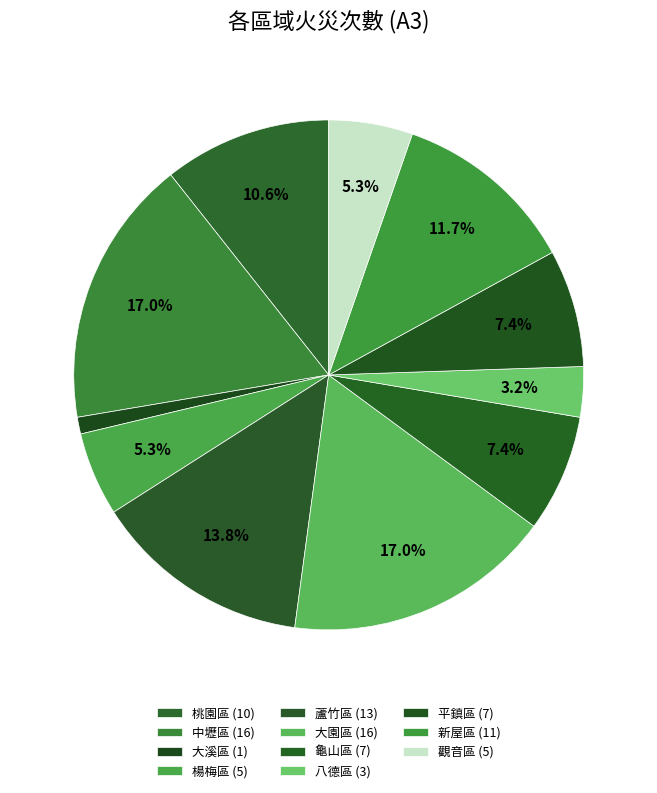

Is it true that 蘆竹區 is 8% of the pie?

False